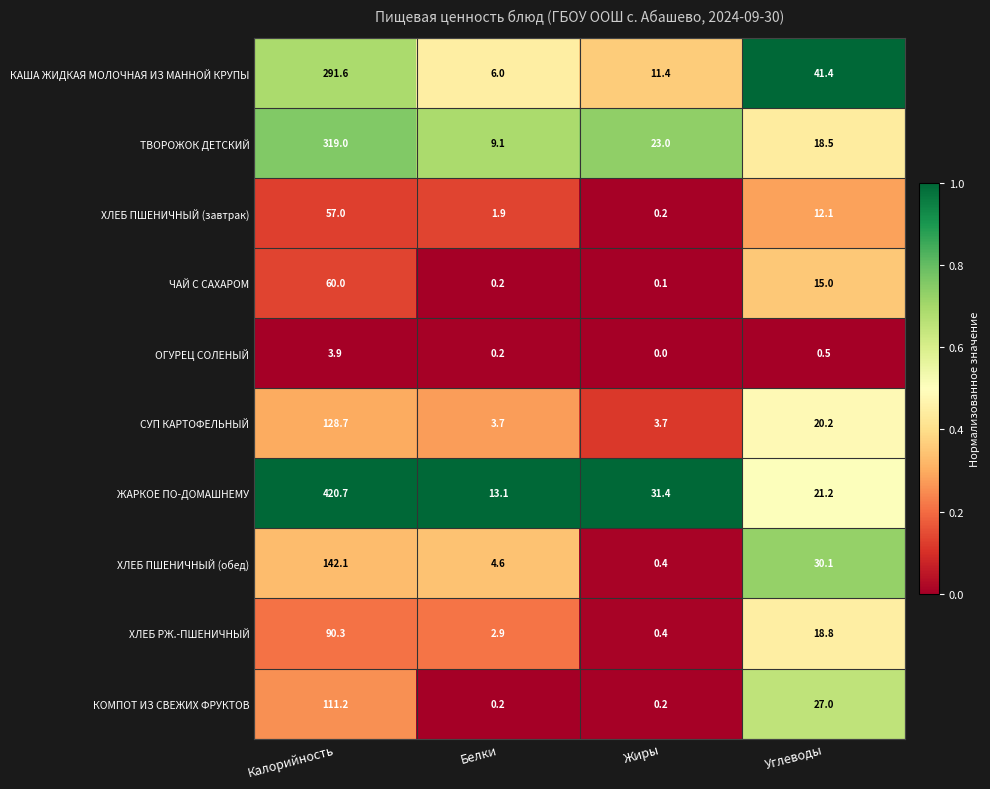

At Углеводы, list the series in order from largest to smallest.

КАША ЖИДКАЯ МОЛОЧНАЯ ИЗ МАННОЙ КРУПЫ, ХЛЕБ ПШЕНИЧНЫЙ (обед), КОМПОТ ИЗ СВЕЖИХ ФРУКТОВ, ЖАРКОЕ ПО-ДОМАШНЕМУ, СУП КАРТОФЕЛЬНЫЙ, ХЛЕБ РЖ.-ПШЕНИЧНЫЙ, ТВОРОЖОК ДЕТСКИЙ, ЧАЙ С САХАРОМ, ХЛЕБ ПШЕНИЧНЫЙ (завтрак), ОГУРЕЦ СОЛЕНЫЙ